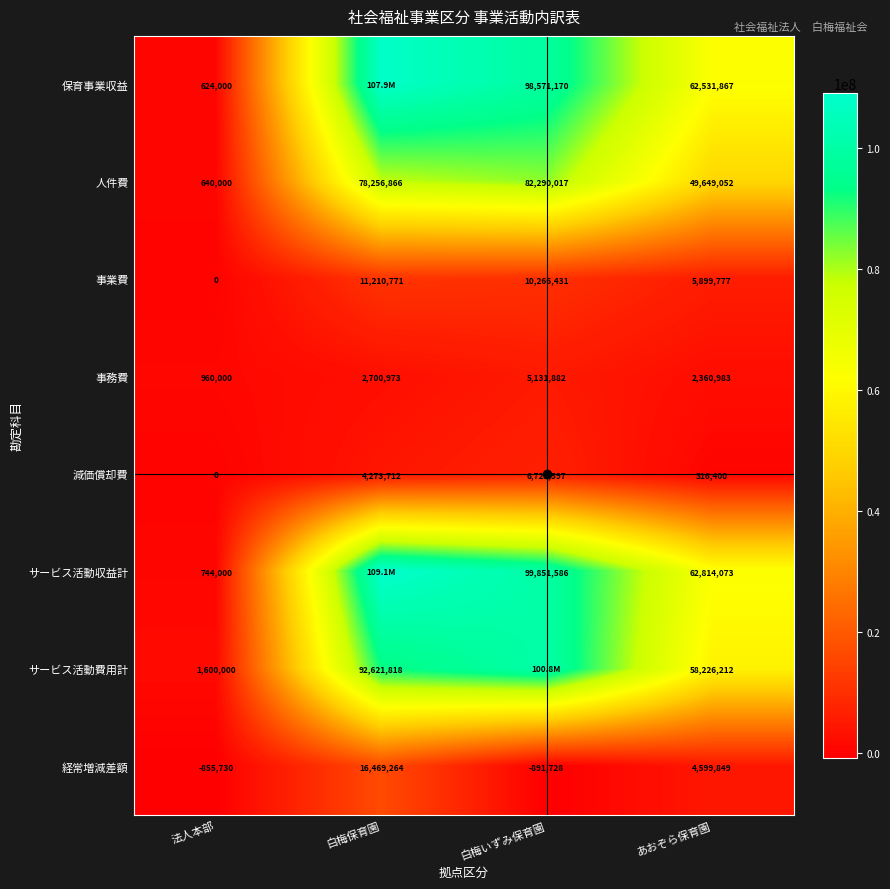

The value of サービス活動収益計 at 白梅保育園 is 109066230. True or false?

True